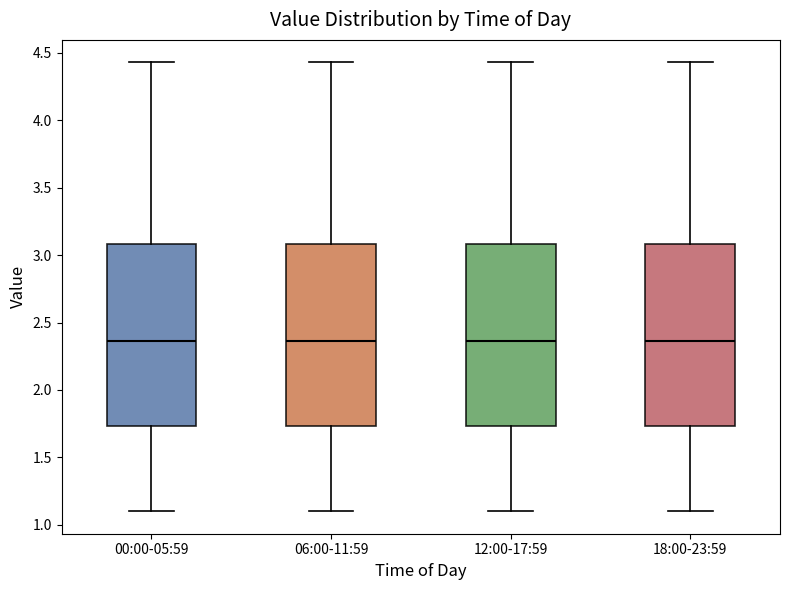

Reading left to right, transcribe this box plot: for each box, give where its median line is, the range the box spans, and where its two whiskers end, as read against the y-axis. The values are not printed on the chart, so give them approximately, as read against the axis.

00:00-05:59: median 2.35, box 1.75 to 3.10, whiskers 1.10 to 4.45
06:00-11:59: median 2.35, box 1.75 to 3.10, whiskers 1.10 to 4.45
12:00-17:59: median 2.35, box 1.75 to 3.10, whiskers 1.10 to 4.45
18:00-23:59: median 2.35, box 1.75 to 3.10, whiskers 1.10 to 4.45